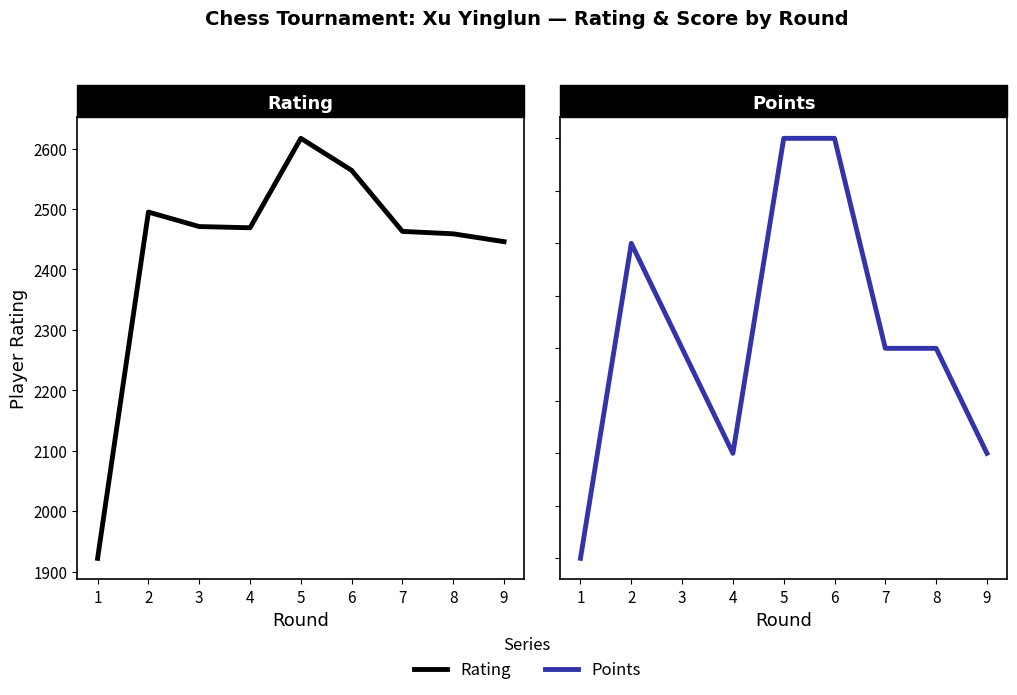

Which category has the lowest value across all series?

1